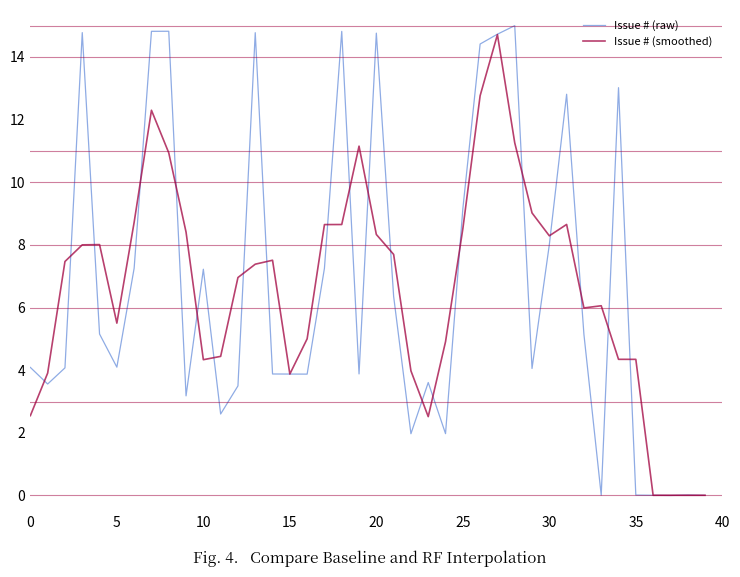

Which series has the largest range (max minus min)?

Issue # (raw)